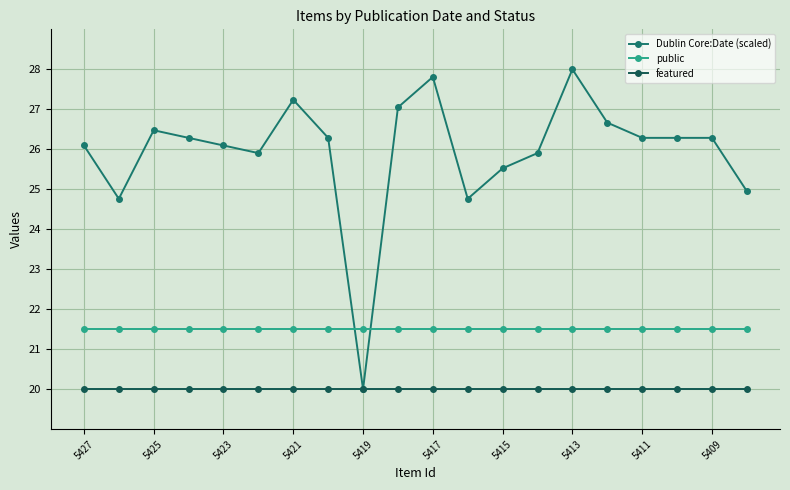

Reading right to left, extract all data points from this chart.

Dublin Core:Date (scaled): 25.0	26.3	26.3	26.3	26.7	28.0	25.9	25.5	24.8	27.8	27.0	20.0	26.3	27.2	25.9	26.1	26.3	26.5	24.8	26.1
public: 21.5	21.5	21.5	21.5	21.5	21.5	21.5	21.5	21.5	21.5	21.5	21.5	21.5	21.5	21.5	21.5	21.5	21.5	21.5	21.5
featured: 20.0	20.0	20.0	20.0	20.0	20.0	20.0	20.0	20.0	20.0	20.0	20.0	20.0	20.0	20.0	20.0	20.0	20.0	20.0	20.0